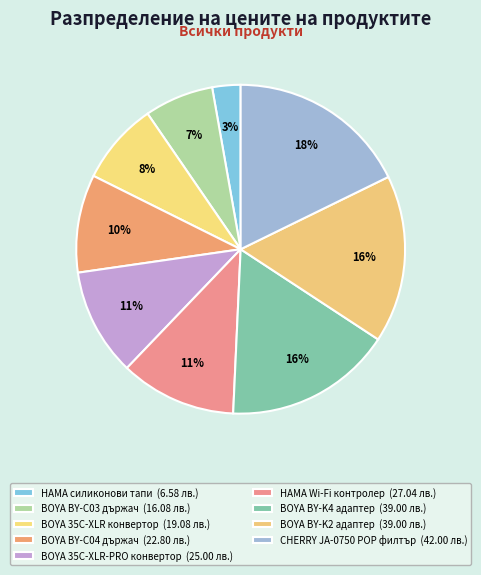

Count the number of slices in the pie.

9